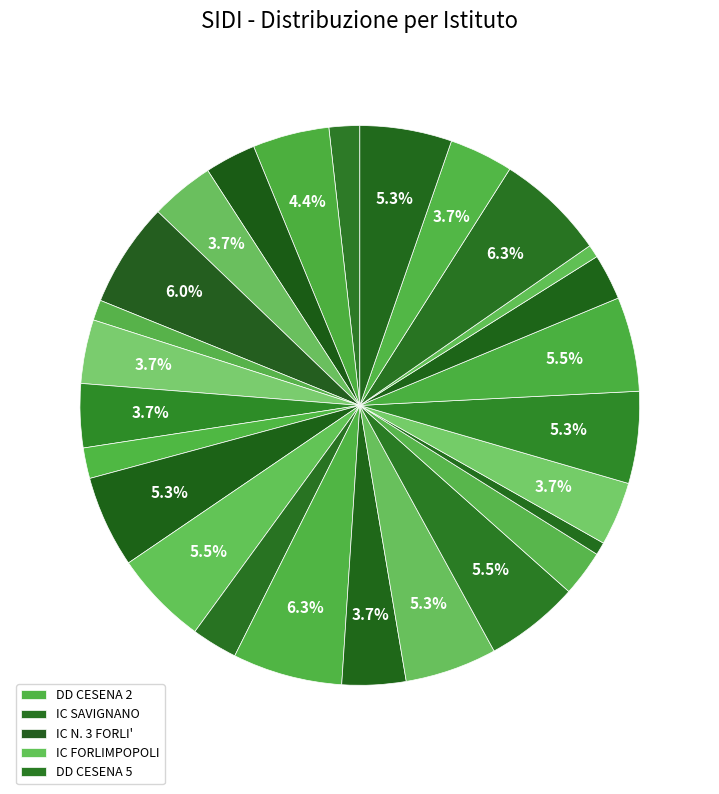

To the nearest percent, what is the average slice percentage?

4%